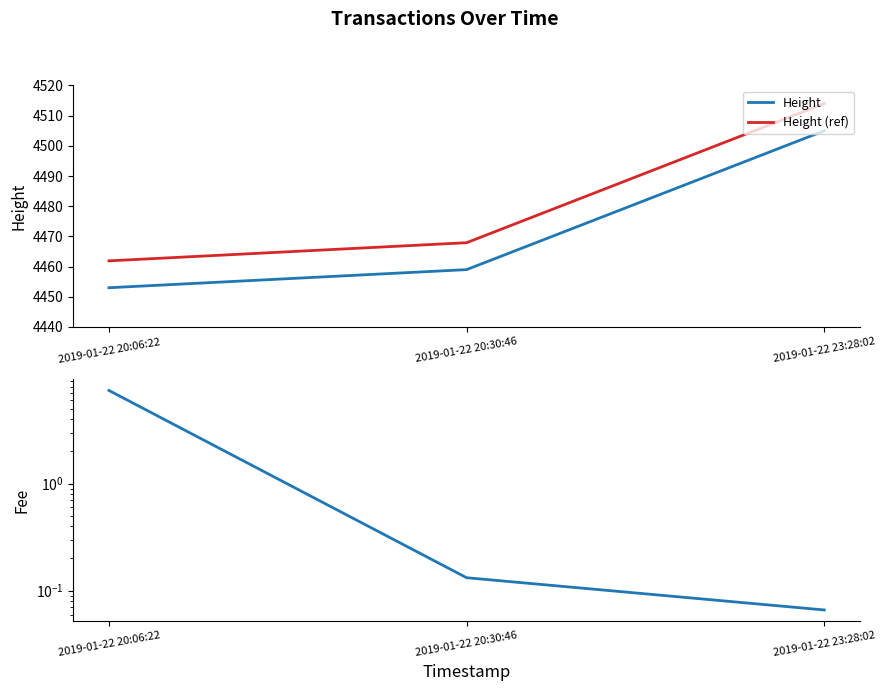

Reading left to right, extract all data points from this chart.

Height: 4453.0	4459.0	4505.0
Height (ref): 4461.9	4467.9	4514.0
Fee: 7.4	0.1	0.1